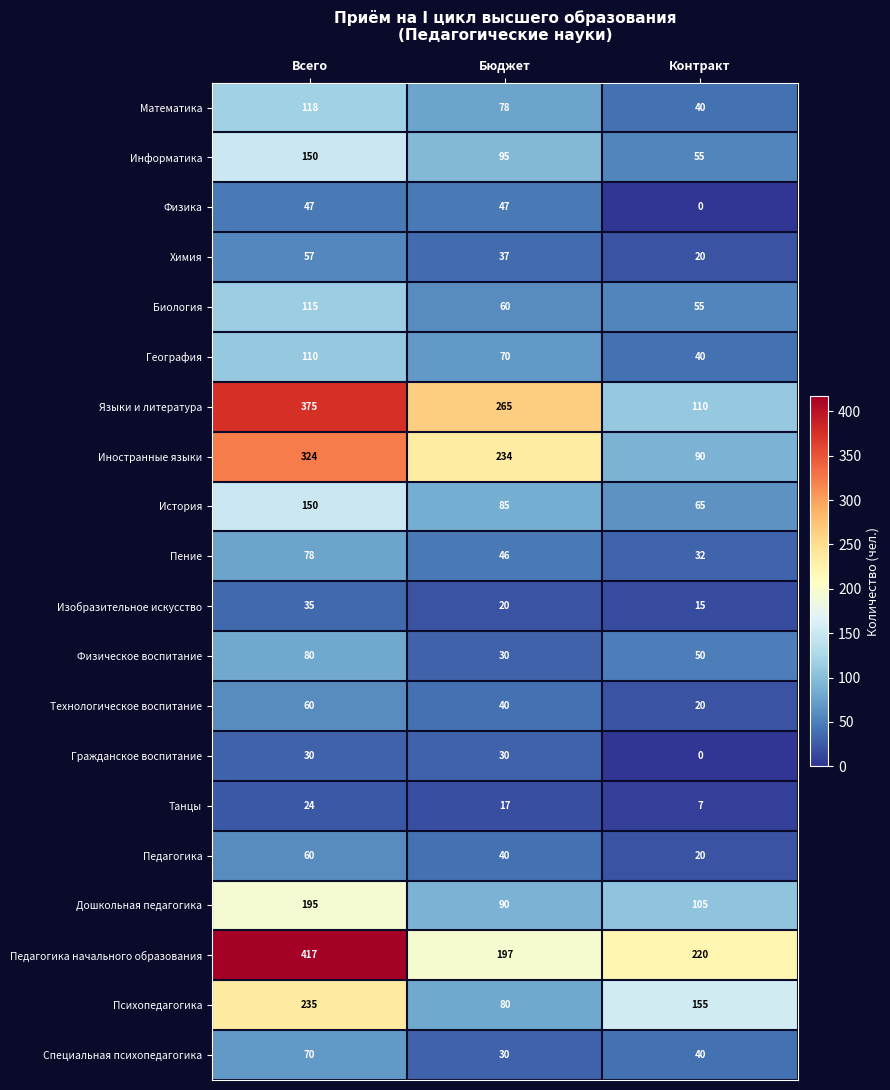

Between Всего and Бюджет, which series saw the biggest shift?

Педагогика начального образования